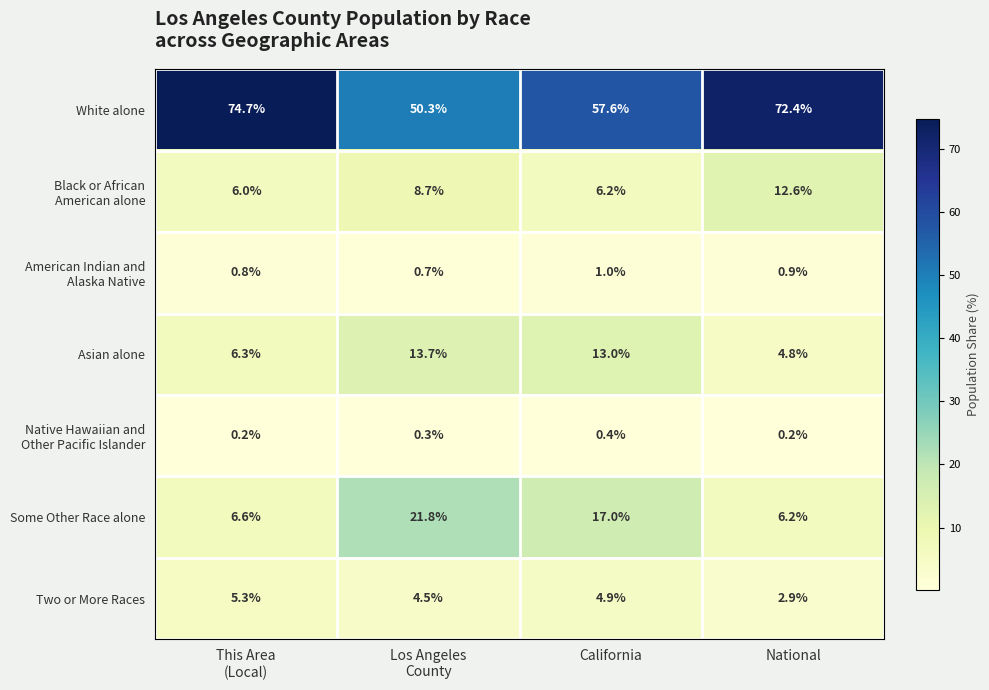

The value of Some Other Race alone at National is 6.2. True or false?

True